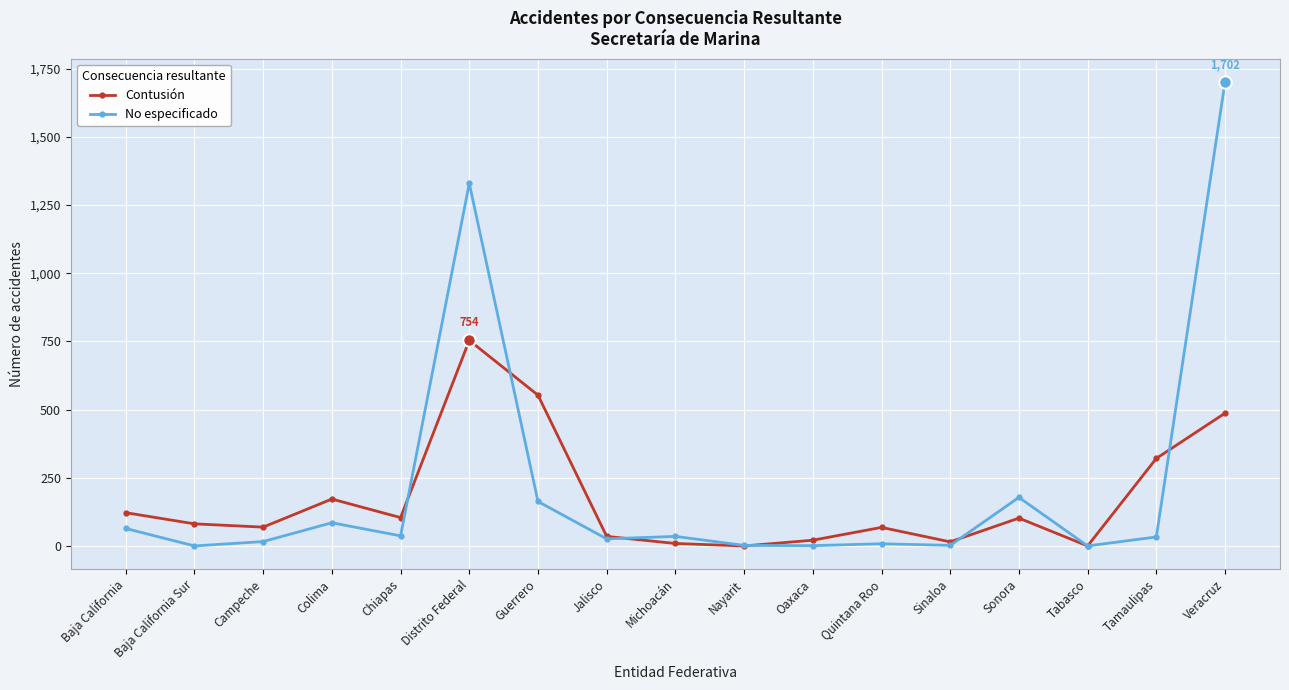

True or false: Contusión and No especificado intersect in this chart.

True